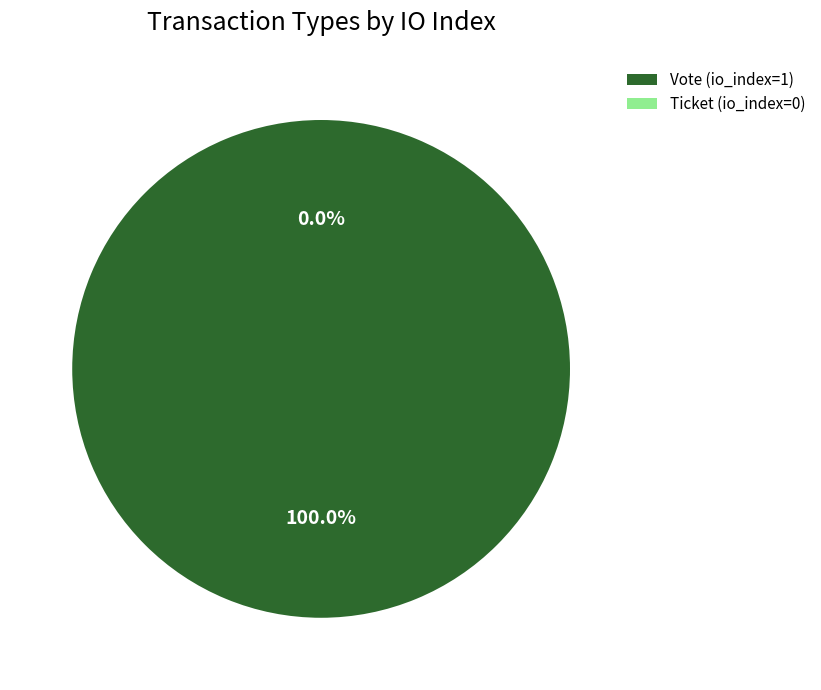

True or false: Ticket (io_index=0) accounts for 12% of the total.

False